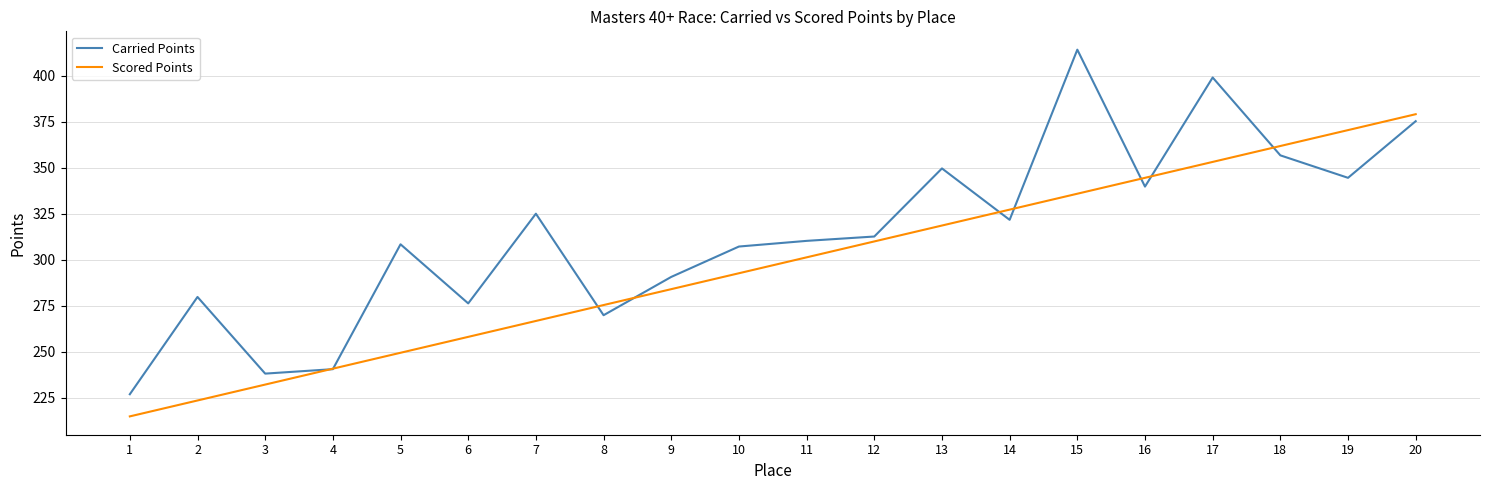

What is the total value across all series at 2?

503.5